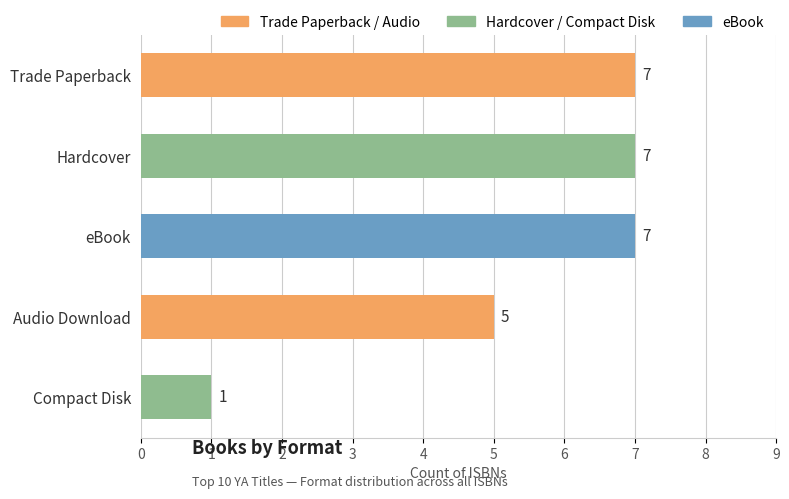

Where is the data nearest to the value 4?

Audio Download